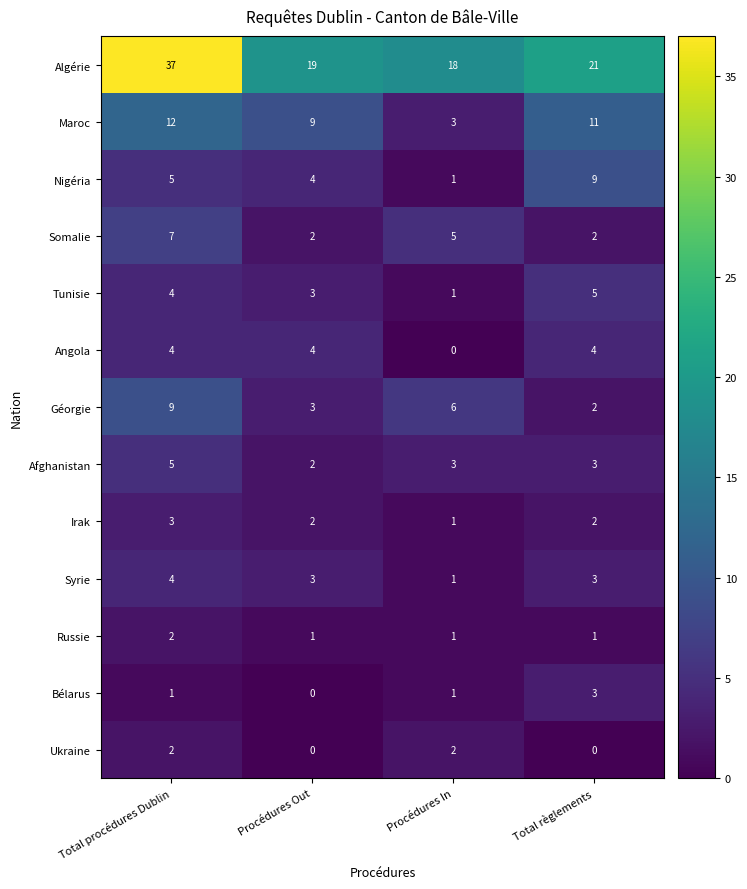

Count the Bélarus values in the range 1 to 3.

3